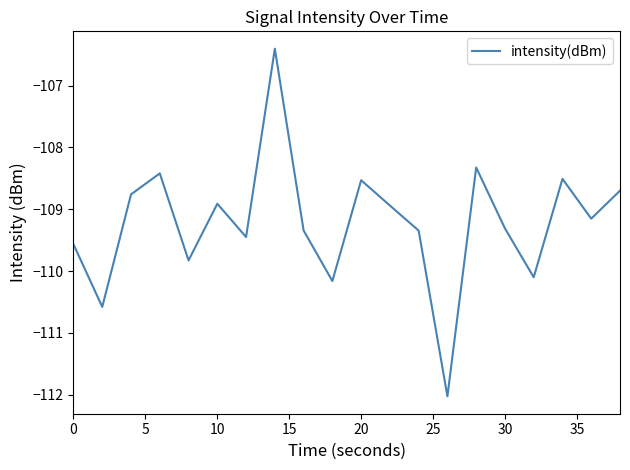

How many values are below -109?

11